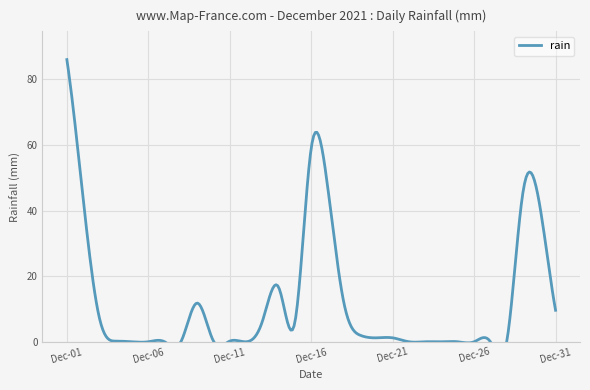

Rank the categories by value from lowest to highest.

2021-12-05, 2021-12-06, 2021-12-07, 2021-12-08, 2021-12-12, 2021-12-22, 2021-12-23, 2021-12-24, 2021-12-25, 2021-12-26, 2021-12-27, 2021-12-28, 2021-12-04, 2021-12-10, 2021-12-11, 2021-12-20, 2021-12-21, 2021-12-19, 2021-12-15, 2021-12-13, 2021-12-03, 2021-12-31, 2021-12-09, 2021-12-18, 2021-12-14, 2021-12-30, 2021-12-02, 2021-12-29, 2021-12-17, 2021-12-16, 2021-12-01